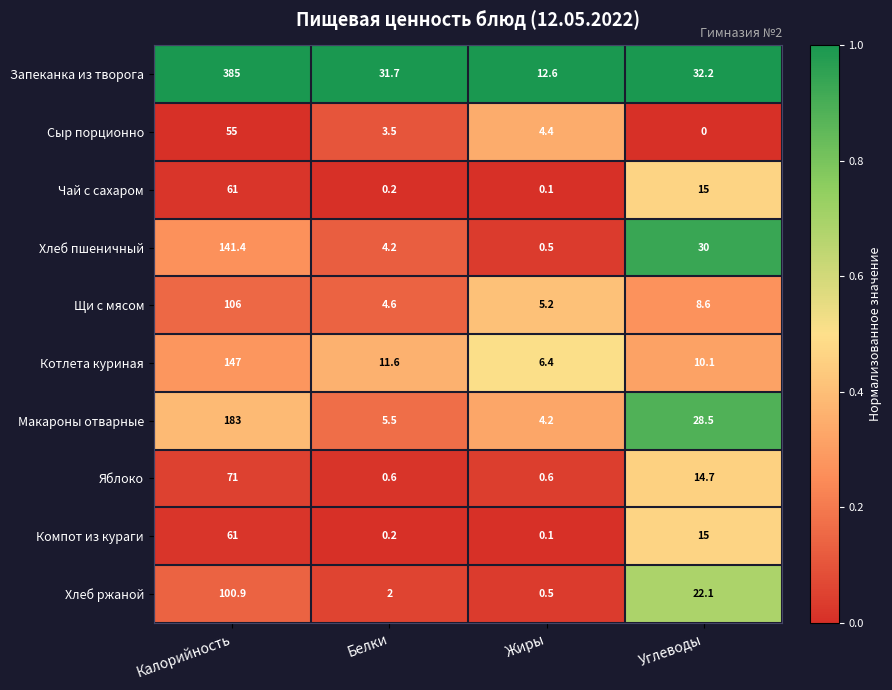

Which category has the highest value in the Щи с мясом series?

Калорийность